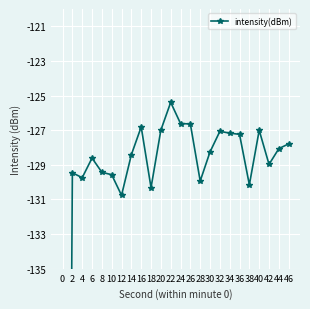

What is the difference between the maximum and minimum values?

92.7